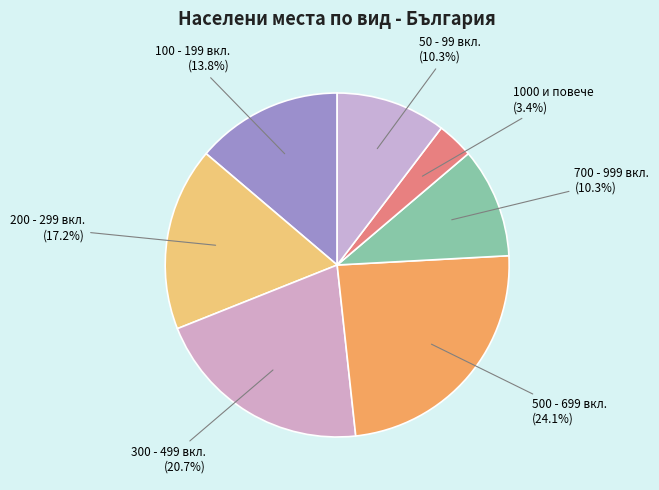

To the nearest percent, what is the difference between the largest and smallest slice percentages?

21%